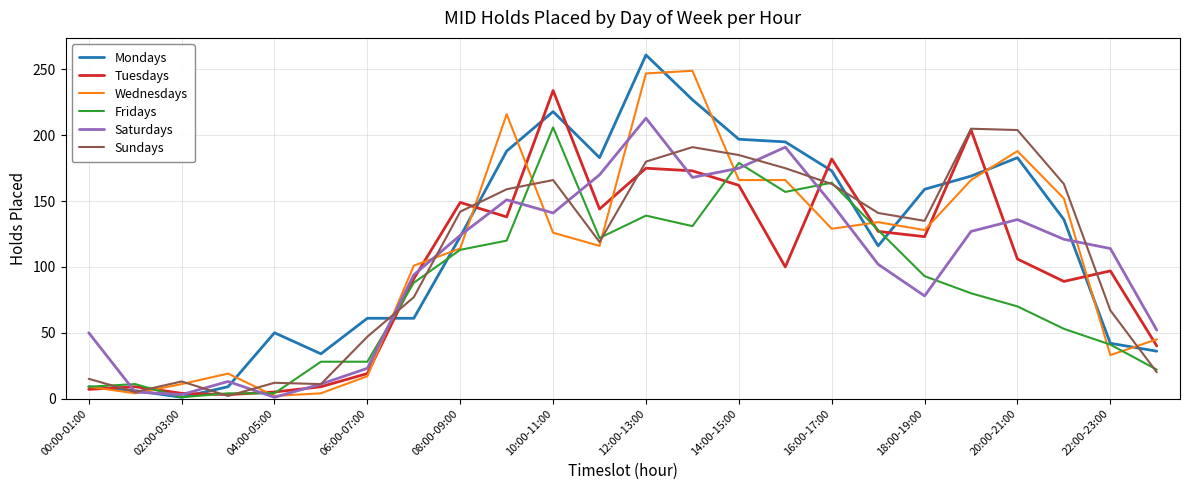

What is the greatest value displayed?

261